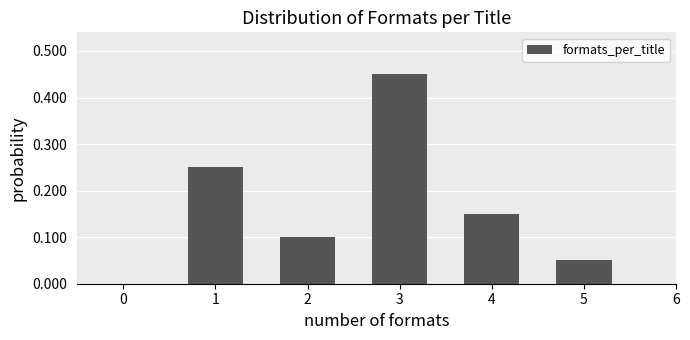

Over which range of the x-axis is the bar tallest?

2.5 to 3.5